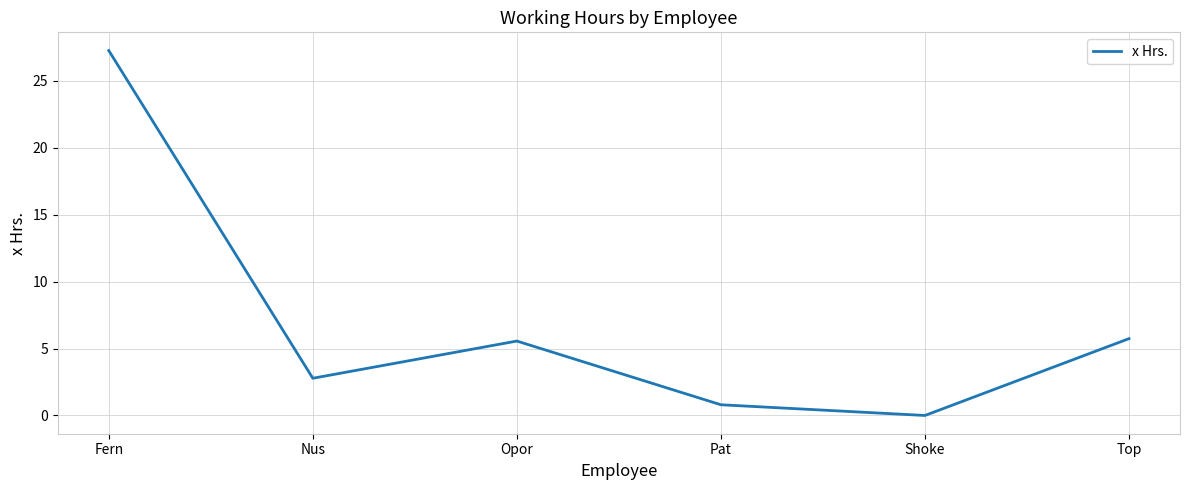

Reading left to right, transcribe all the data shown in this chart.

Fern=27.3	Nus=2.8	Opor=5.6	Pat=0.8	Shoke=0.0	Top=5.7